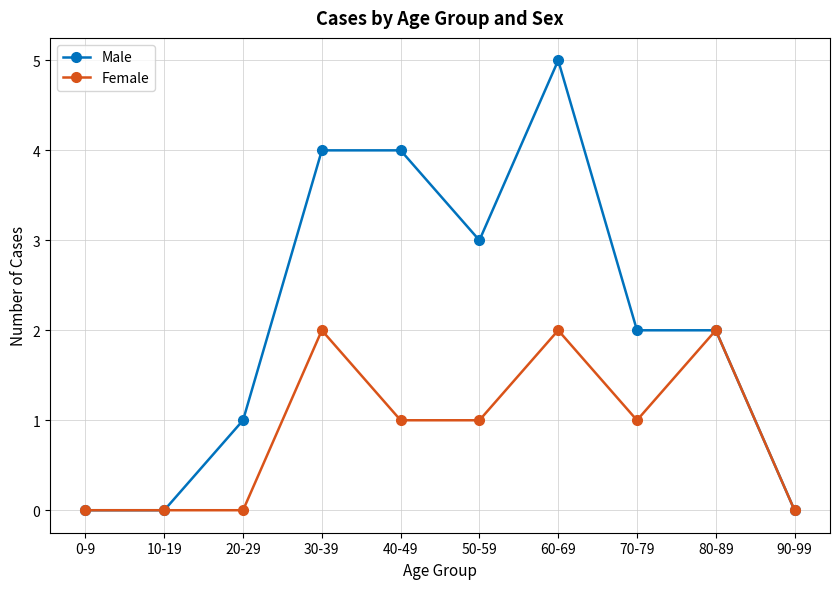

Does the chart have visible grid lines?

Yes